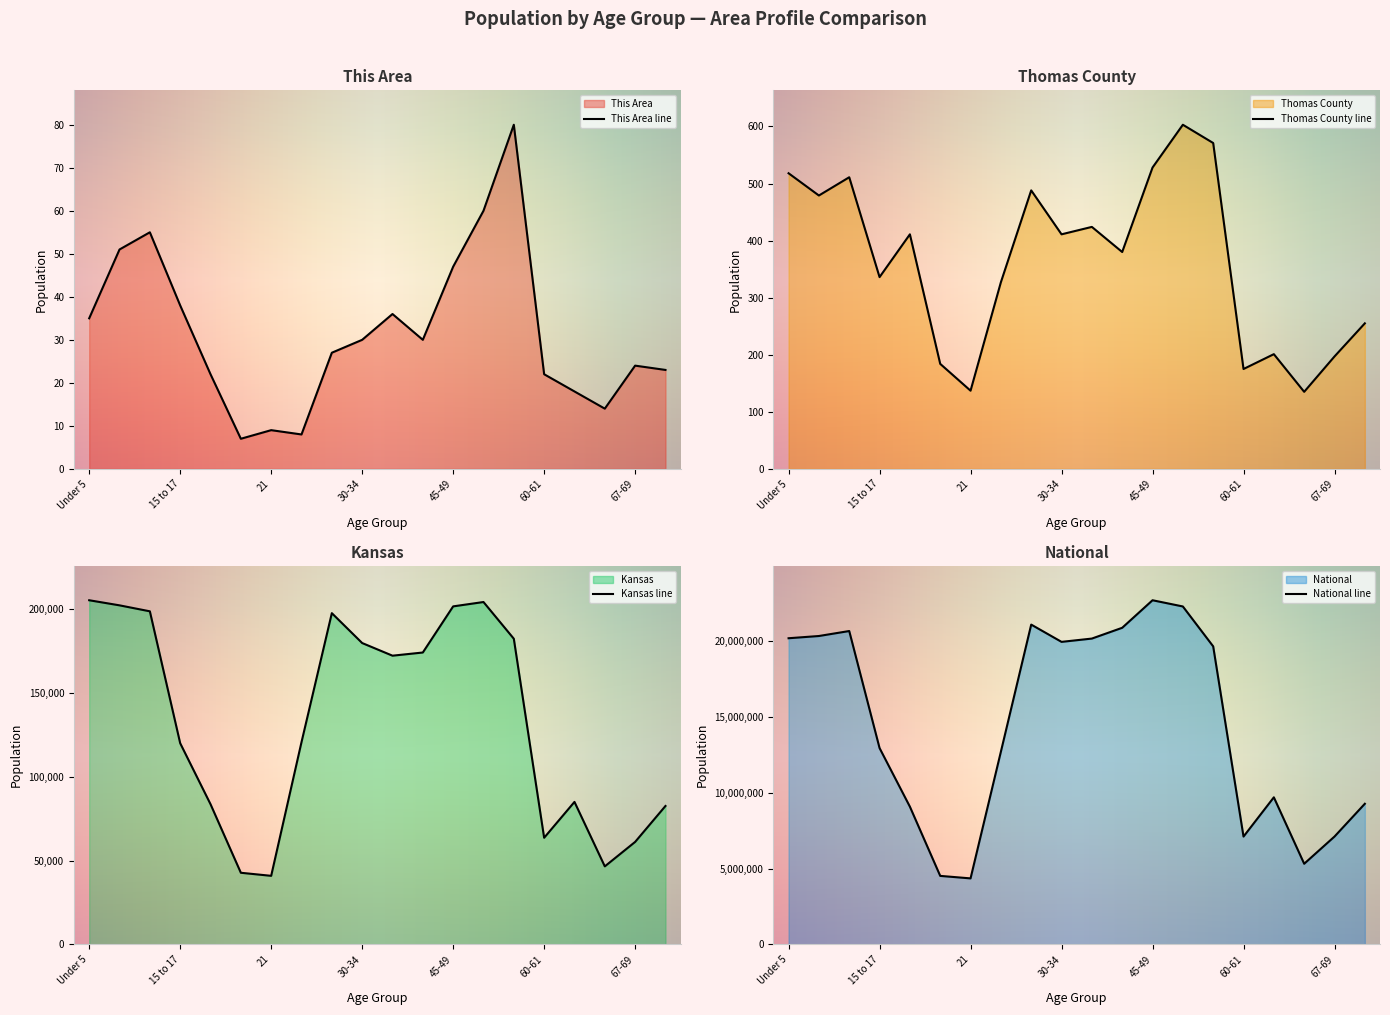

Which has a higher value, 62-64 or 65-66?

62-64